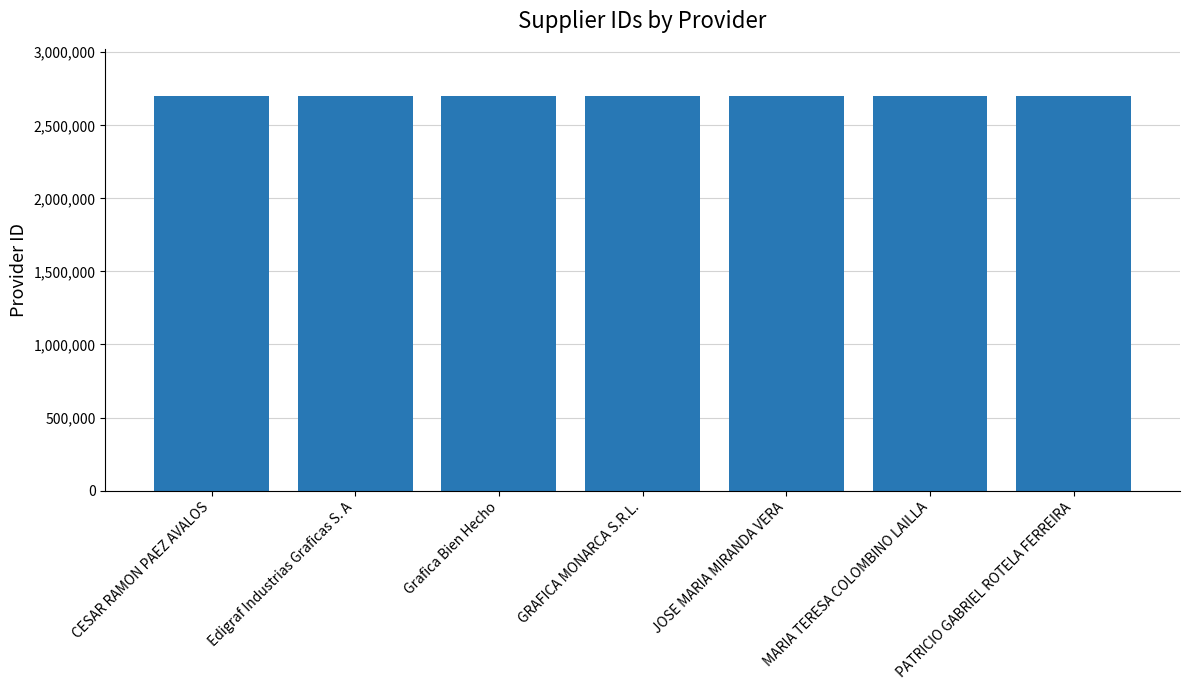

Count the values in the range 2699561 to 2699565.

5